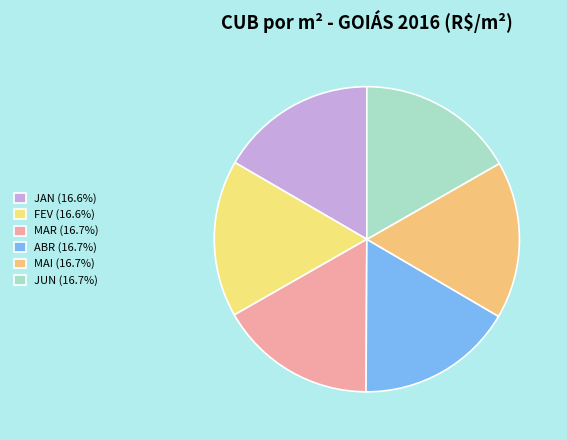

Count the number of slices in the pie.

6